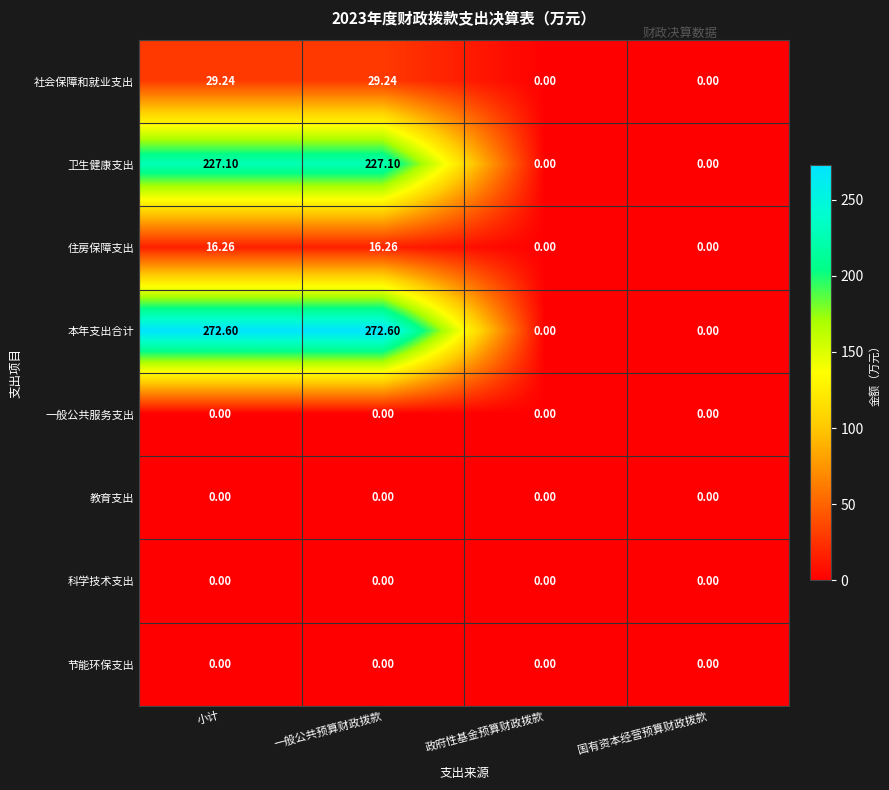

Which series changed the most between 一般公共预算财政拨款 and 国有资本经营预算财政拨款?

本年支出合计